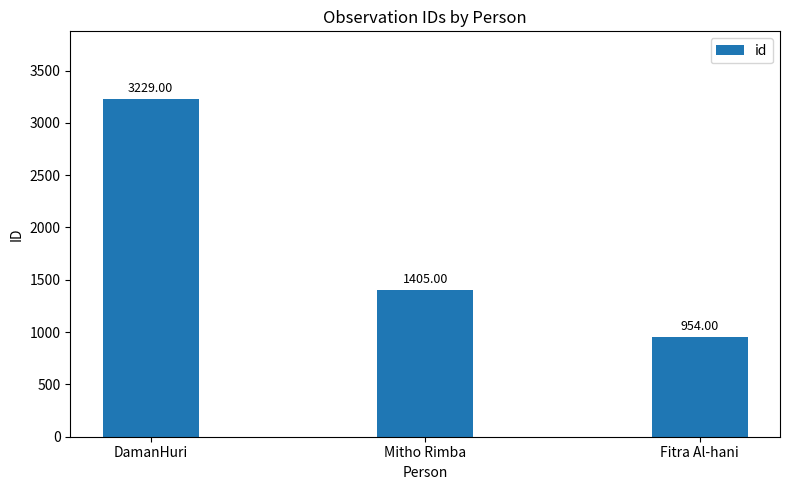

Reading right to left, transcribe all the data shown in this chart.

954	1405	3229